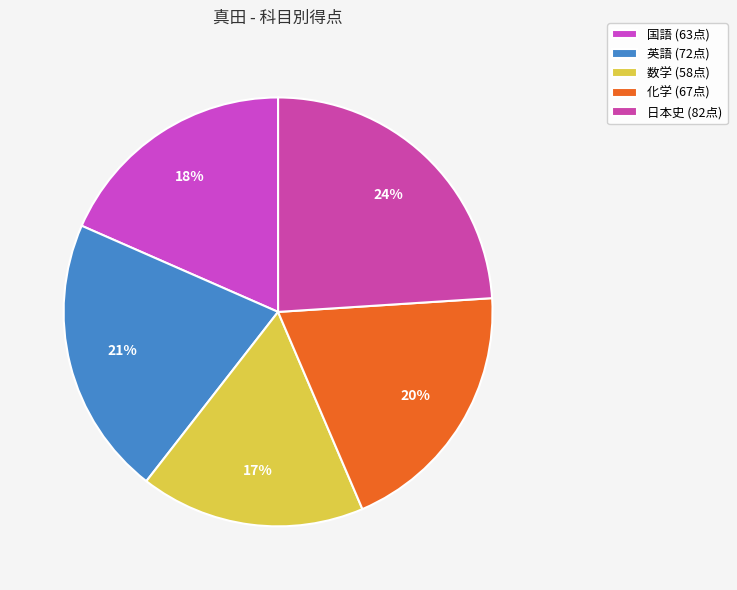

What percentage do 数学 and 国語 together represent?

35.4%